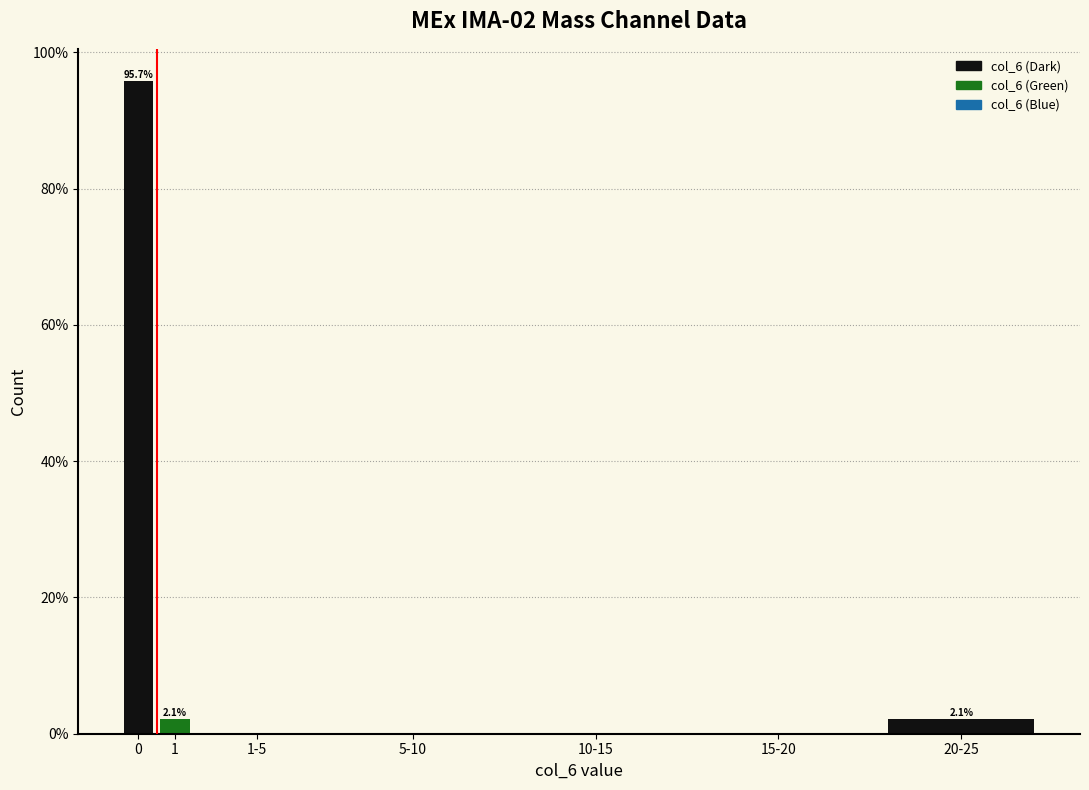

Reading left to right, what are all the values shown in this chart?

0=95.7	1=2.1	1-5=0.0	5-10=0.0	10-15=0.0	15-20=0.0	20-25=2.1